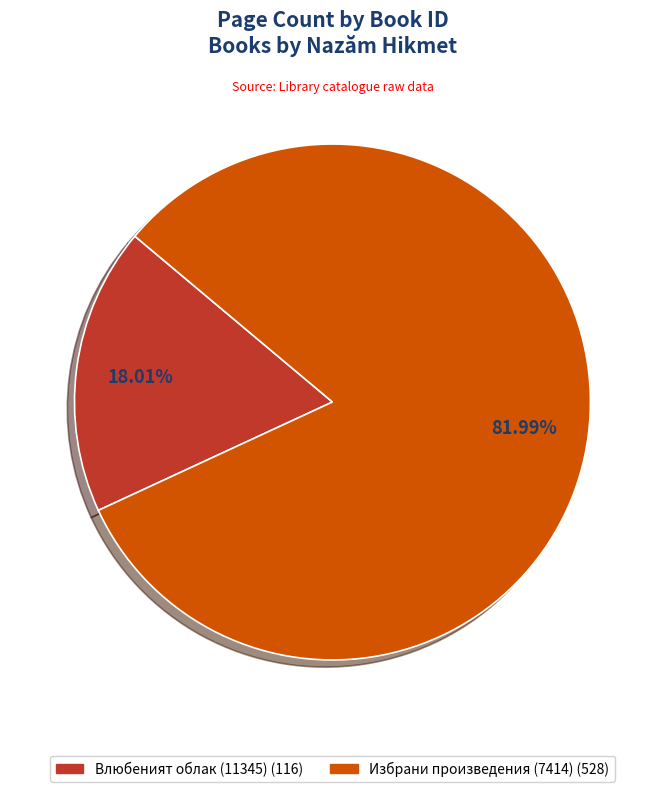

Which category has the biggest portion of the pie?

Избрани произведения (7414)